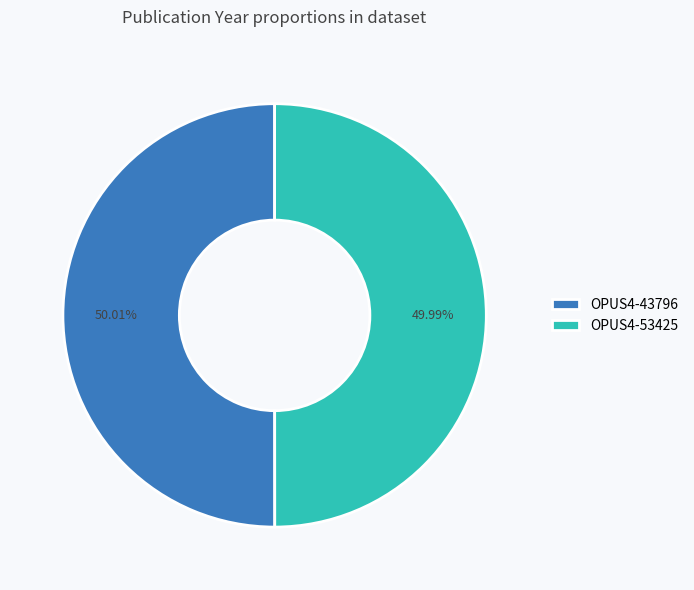

What percentage is the OPUS4-53425 slice, to the nearest percent?

50%